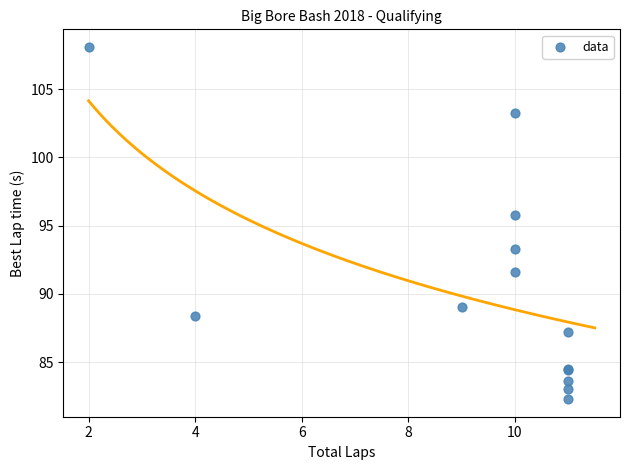

What Y value in the scatter plot is closest to 95?

95.8